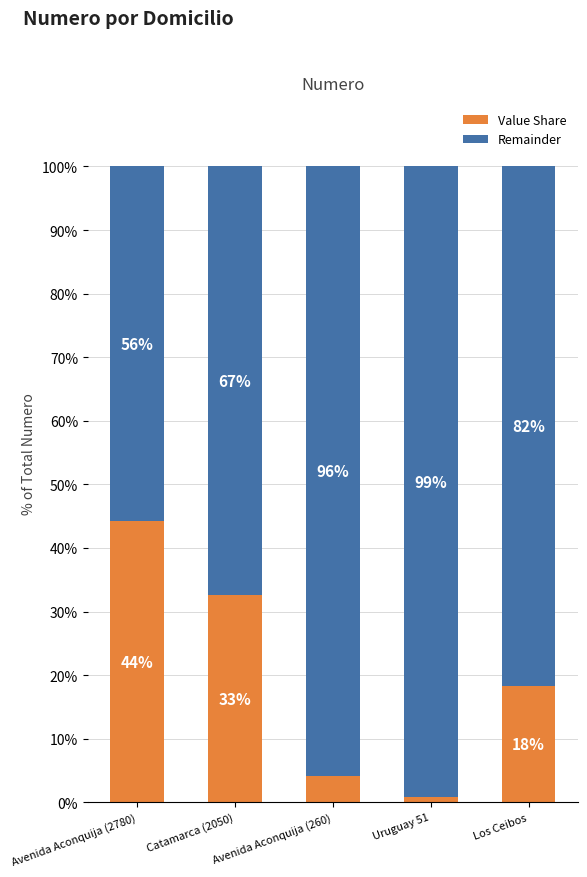

Rank the categories by Value Share value from highest to lowest.

Avenida Aconquija (2780), Catamarca (2050), Los Ceibos, Avenida Aconquija (260), Uruguay 51